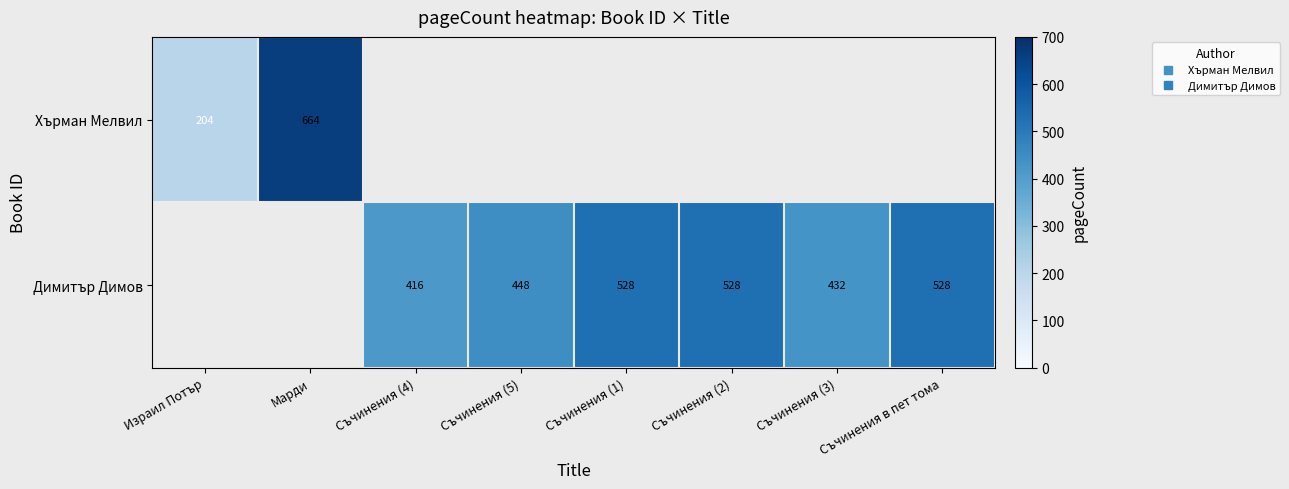

Which label corresponds to the smallest value in the chart?

Израил Потър